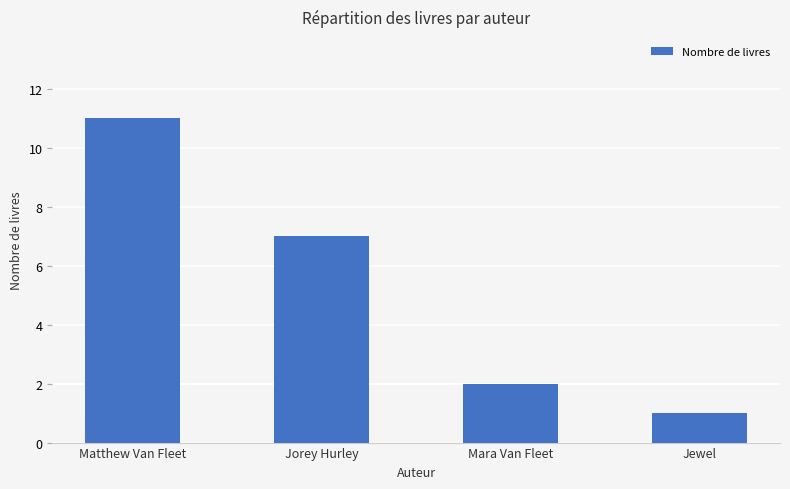

What is the maximum value shown in the chart?

11